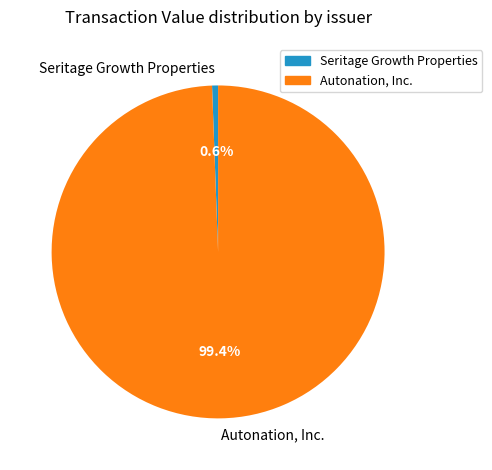

How many slices are in this pie chart?

2